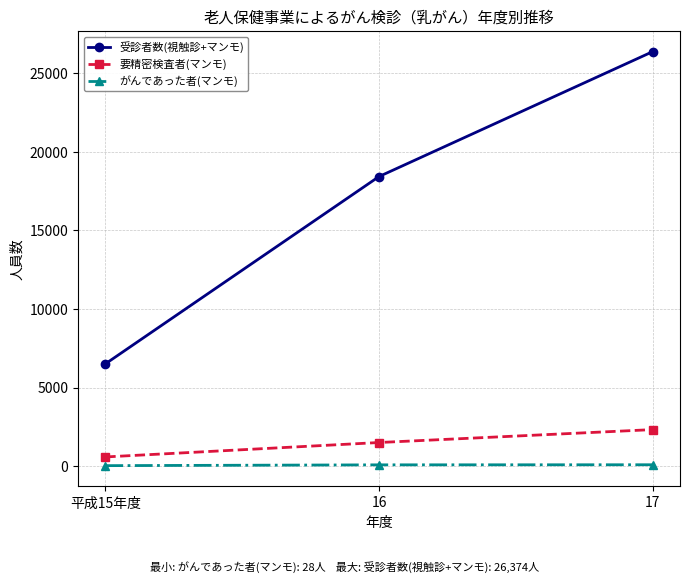

Which series has the largest total across all categories?

受診者数(視触診+マンモ)